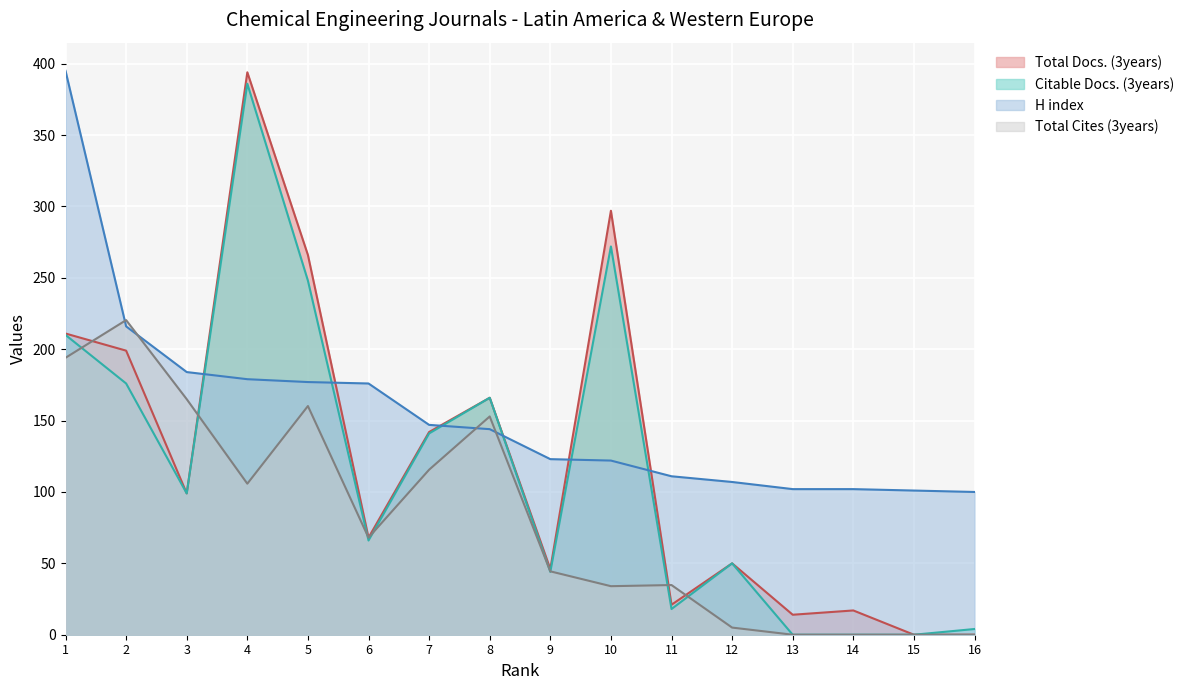

Is the value of H index at 15 greater than the value of Total Docs. (3years) at 5?

No